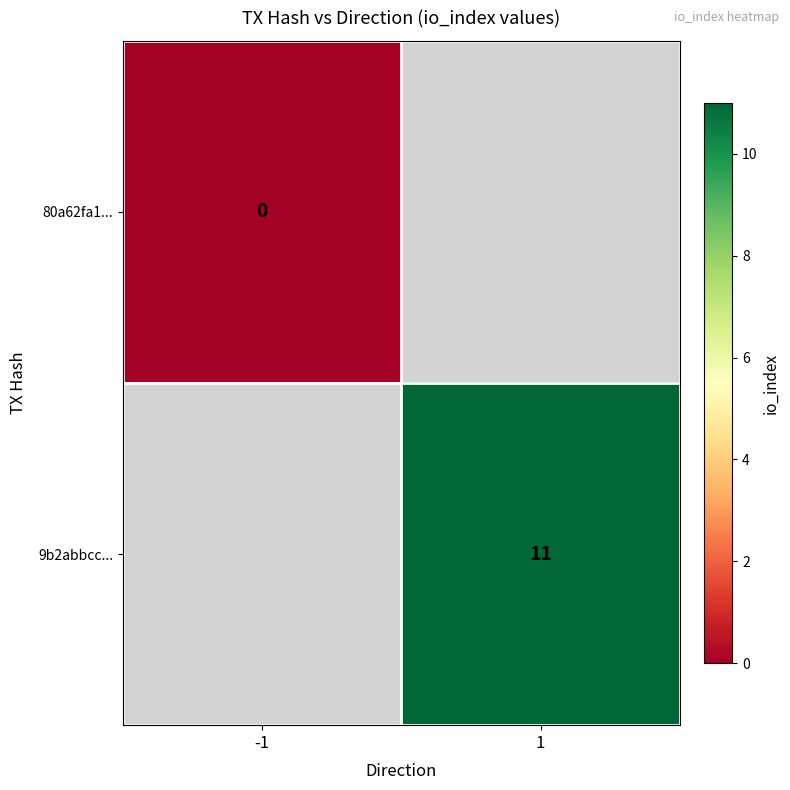

At how many categories does at least one series exceed 3?

1